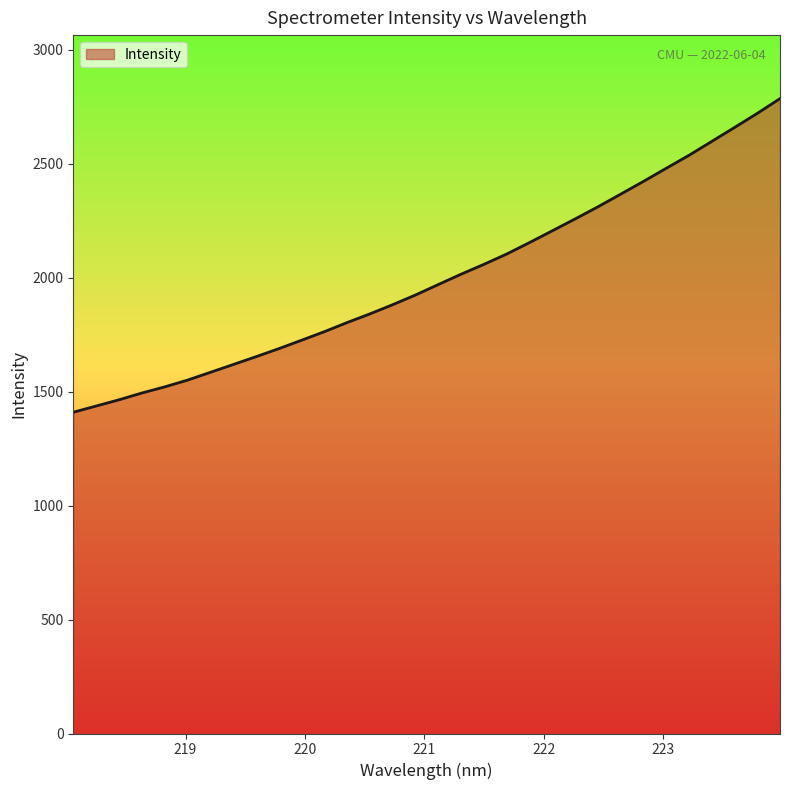

What is the minimum value shown in the chart?

1409.1